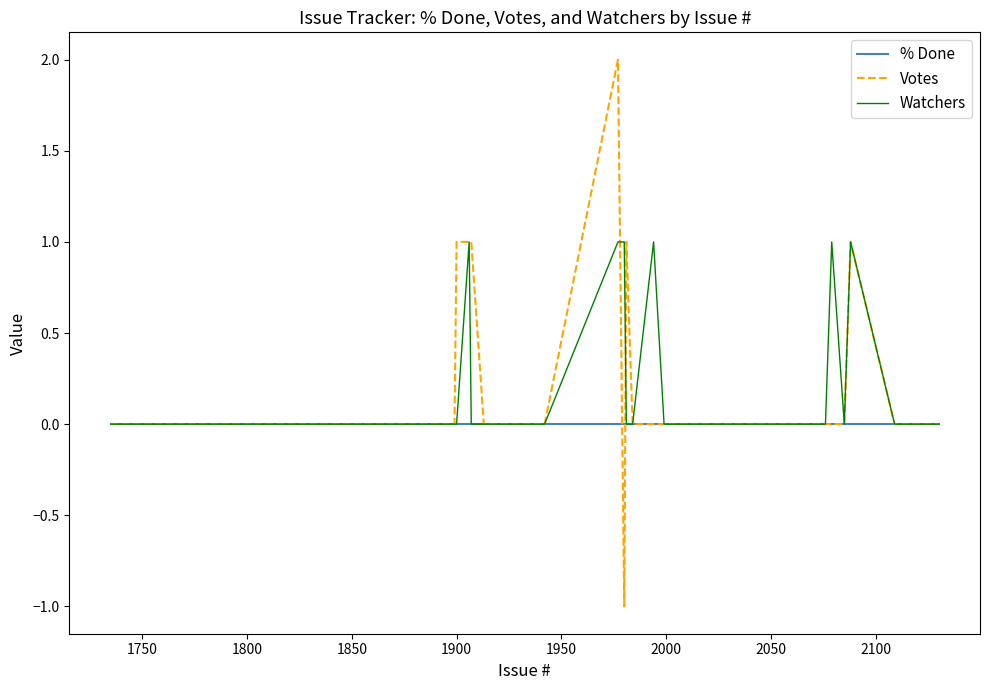

True or false: Watchers has more than 2 interior local peaks.

True